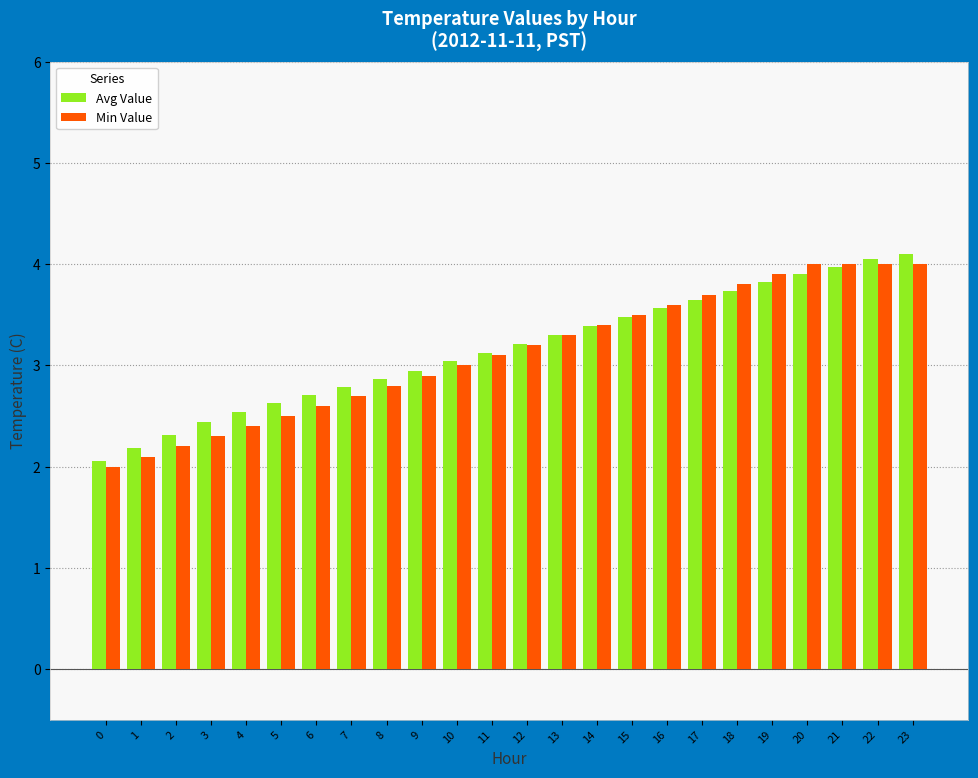

How many bars are there in each group?

2